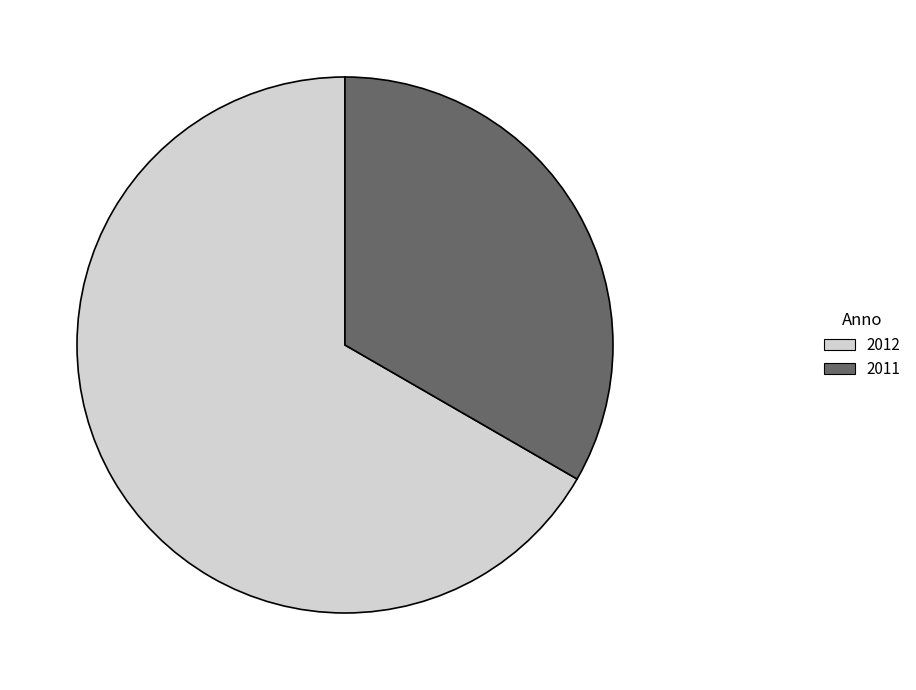

What is the ratio of the value at 2011 to the value at 2012?

0.5